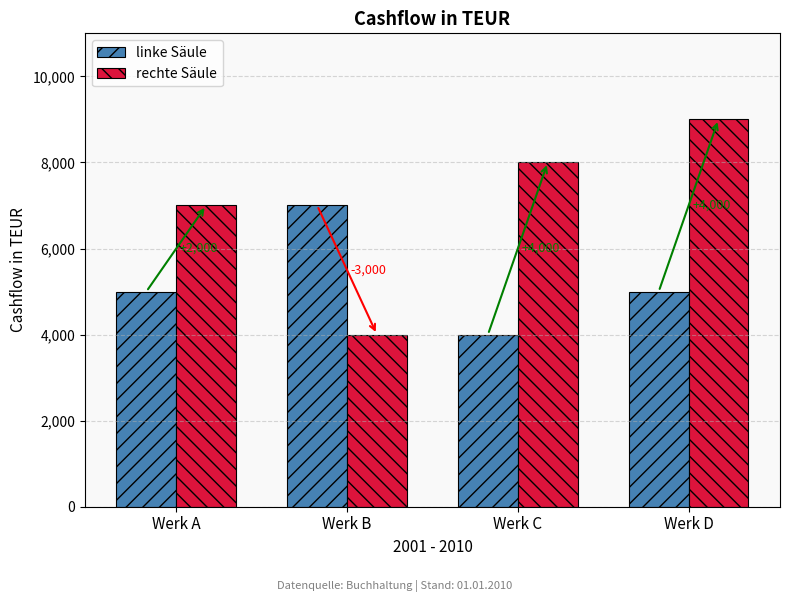

What is the maximum value for rechte Säule?

9000